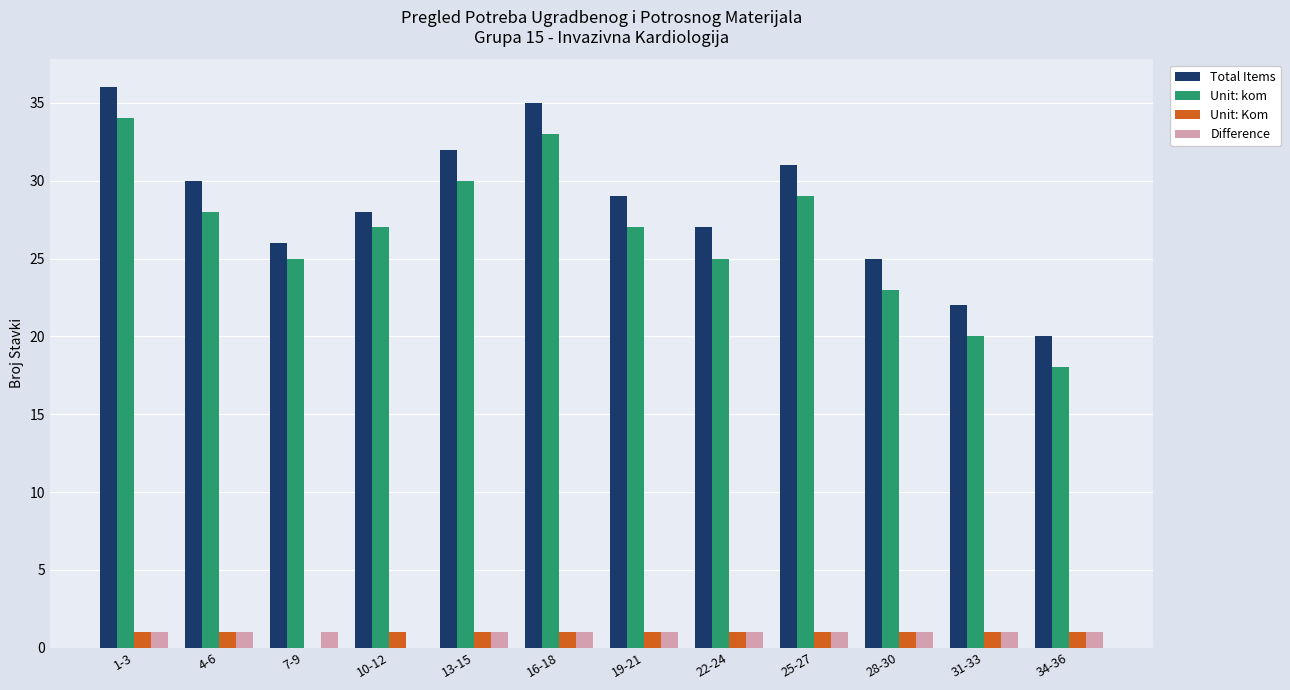

The Difference series shows 1 at 22-24. True or false?

True